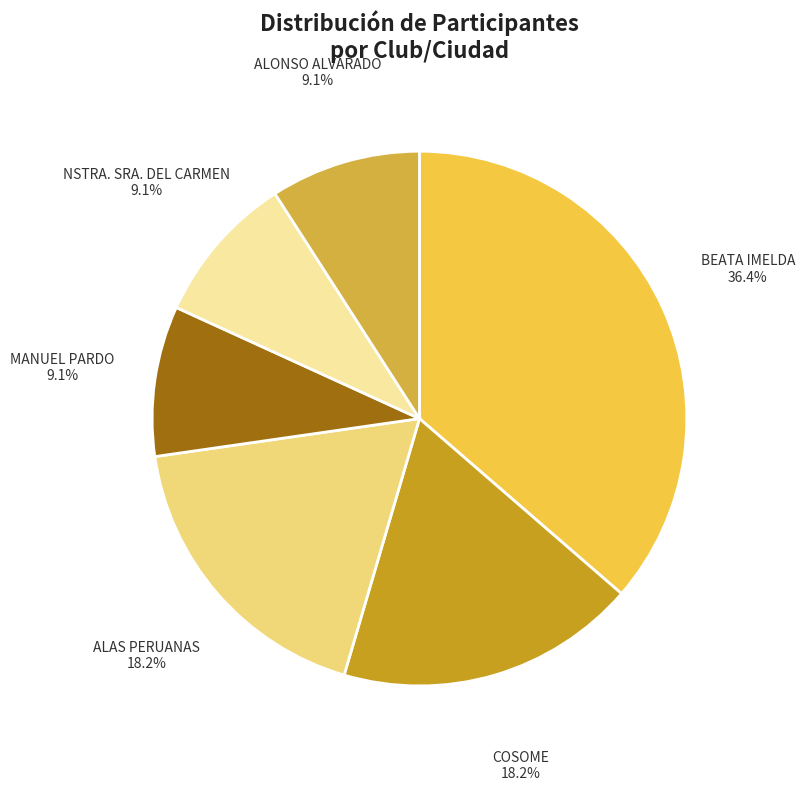

Approximately how many times larger is the value at NSTRA. SRA. DEL CARMEN compared to ALONSO ALVARADO?

1.0